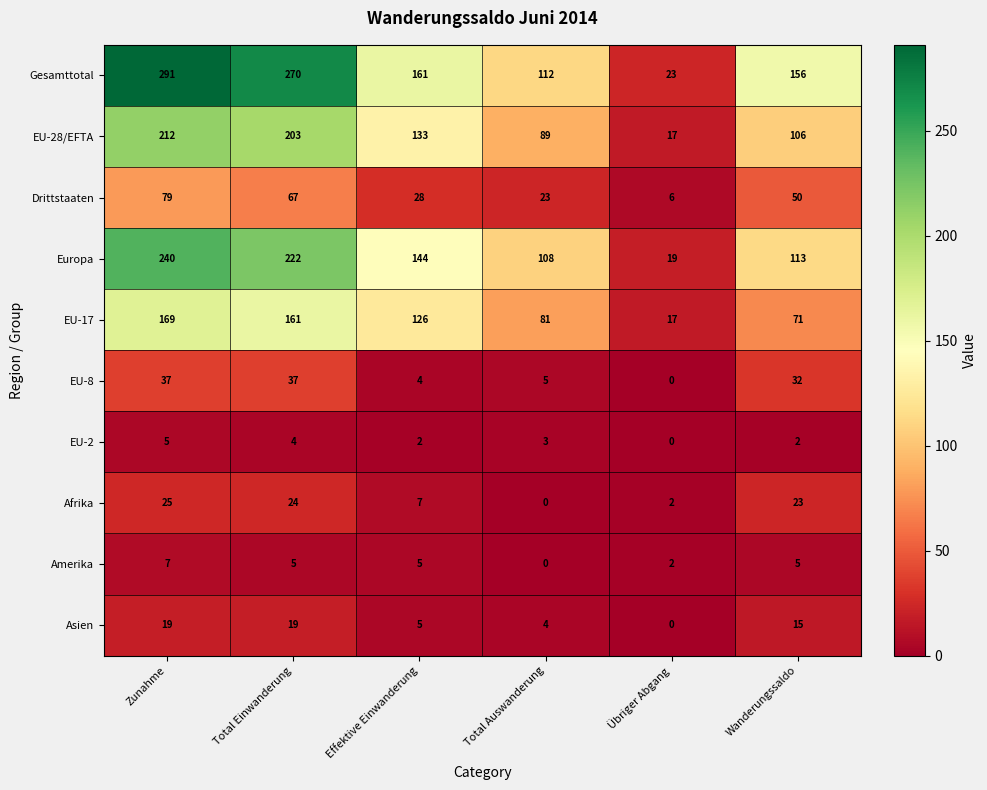

What is the difference between the maximum and minimum values in the Asien series?

19